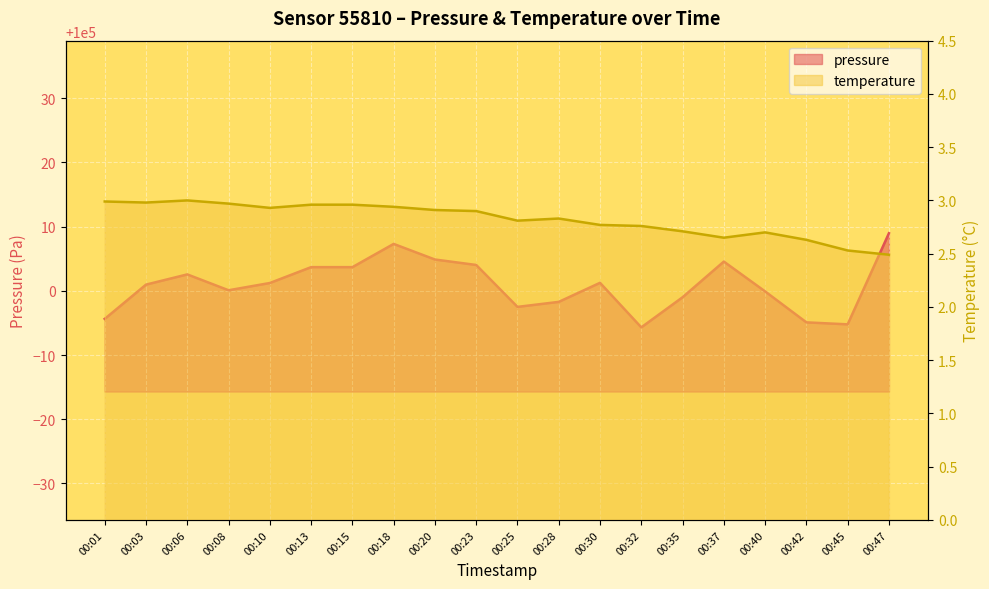

What is the total value across all series at 00:10?

100004.1